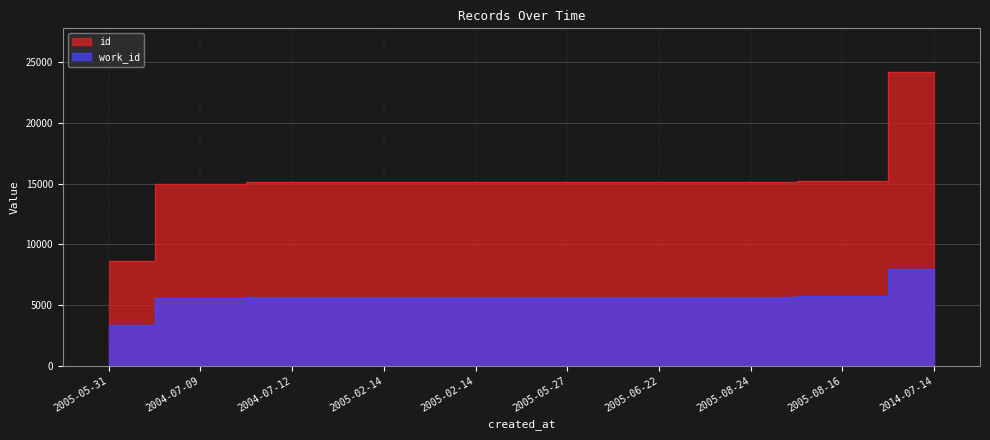

Rank the categories by work_id value from lowest to highest.

2005-05-31, 2004-07-09, 2004-07-12, 2005-02-14, 2005-02-14, 2005-05-27, 2005-06-22, 2005-08-24, 2005-08-16, 2014-07-14